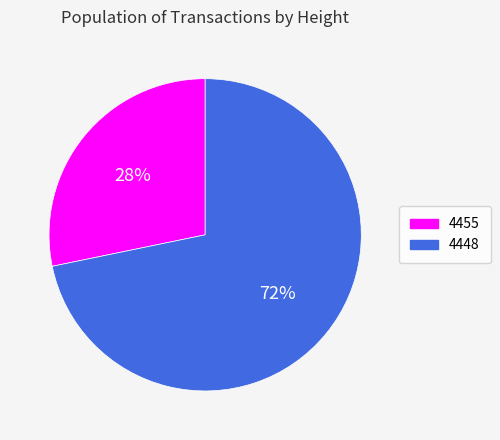

Do 4448 and 4455 together represent more than half of the pie?

Yes